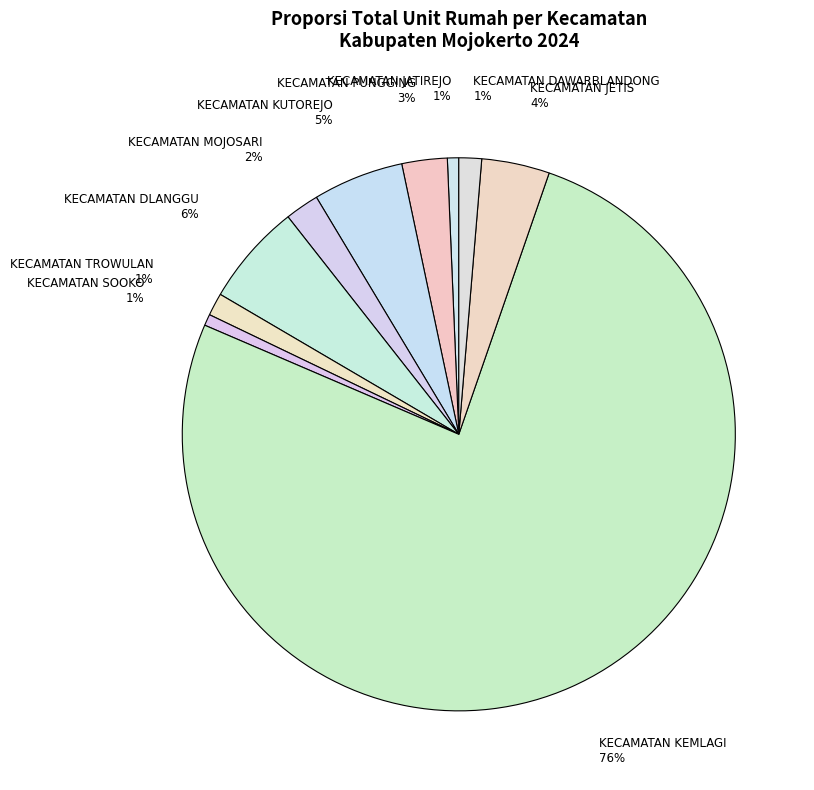

What percentage is the KECAMATAN DLANGGU slice, to the nearest percent?

6%